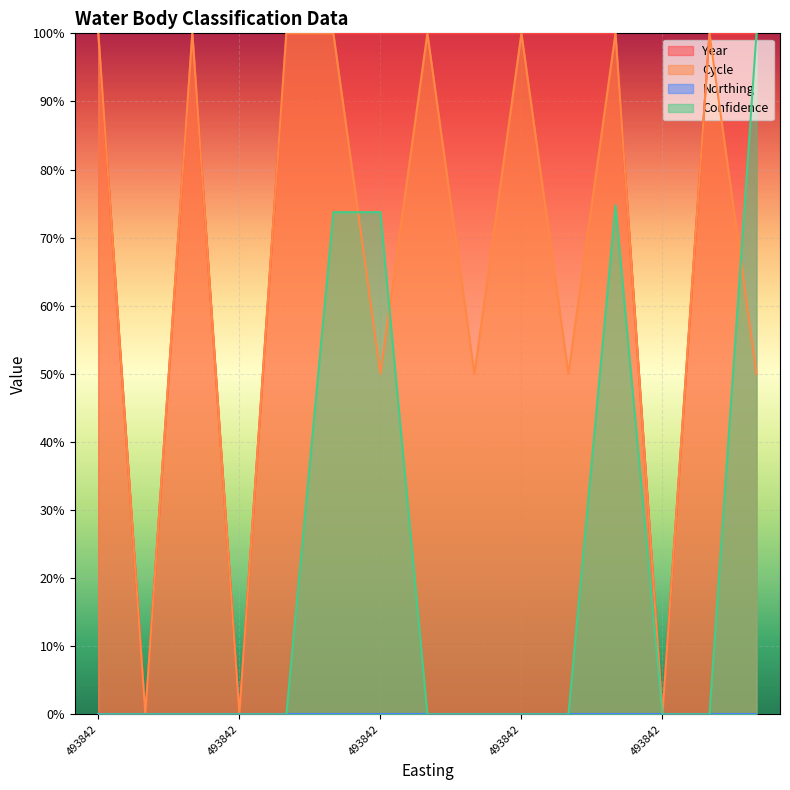

What is the difference between the second highest and second lowest values in the Confidence series?

74.7